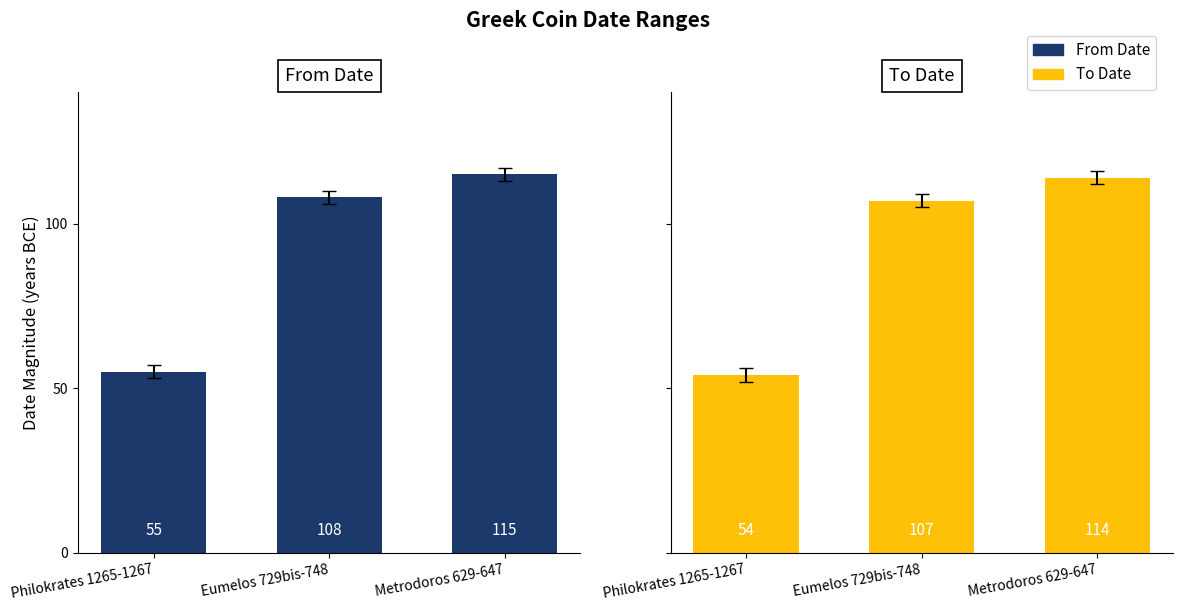

Reading left to right, extract all data points from this chart.

From Date: Philokrates 1265-1267=55	Eumelos 729bis-748=108	Metrodoros 629-647=115
To Date: Philokrates 1265-1267=54	Eumelos 729bis-748=107	Metrodoros 629-647=114